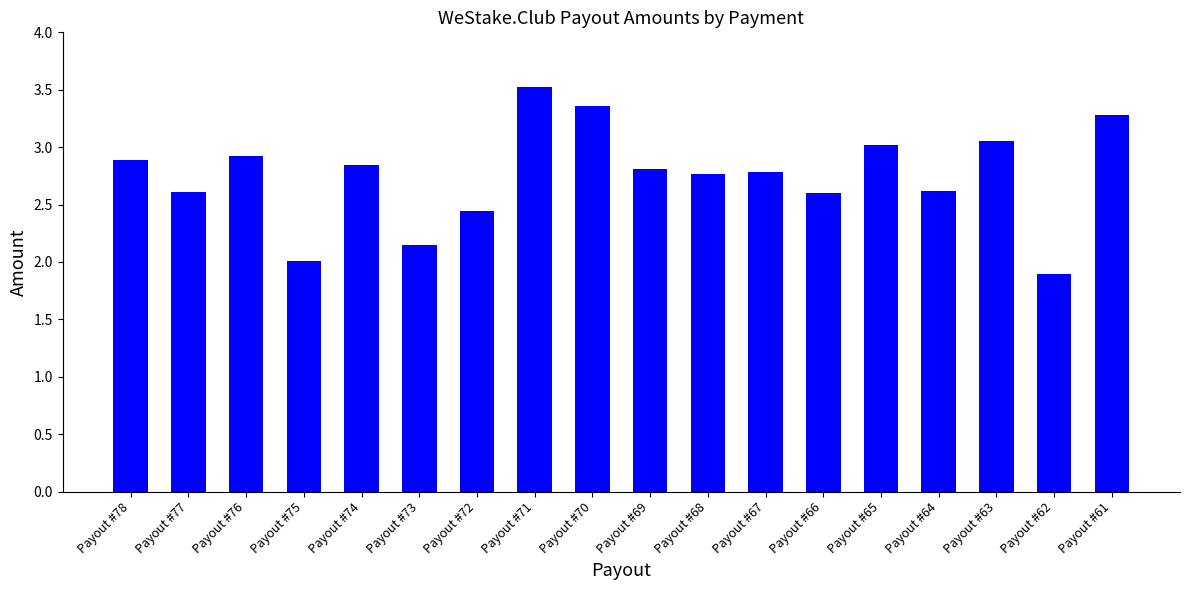

True or false: the data shows 1.8 at Payout #76.

False